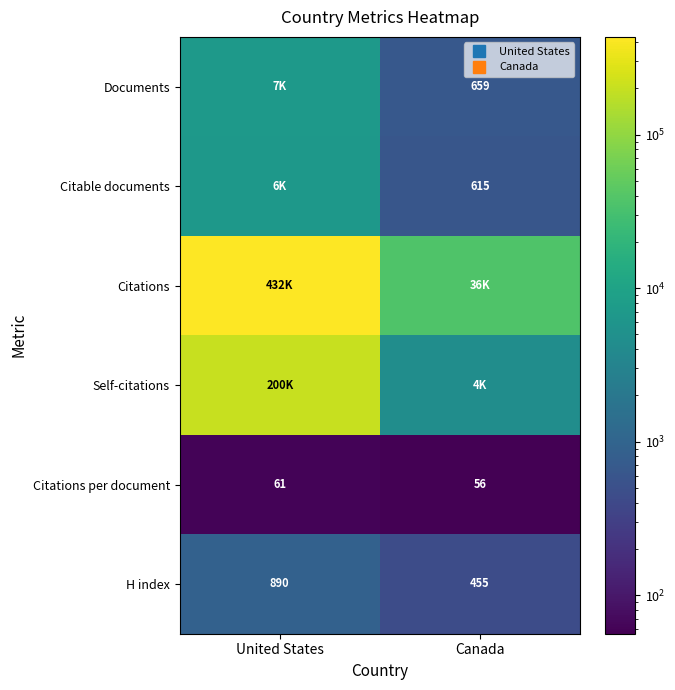

What is the maximum value for Citations per document?

61